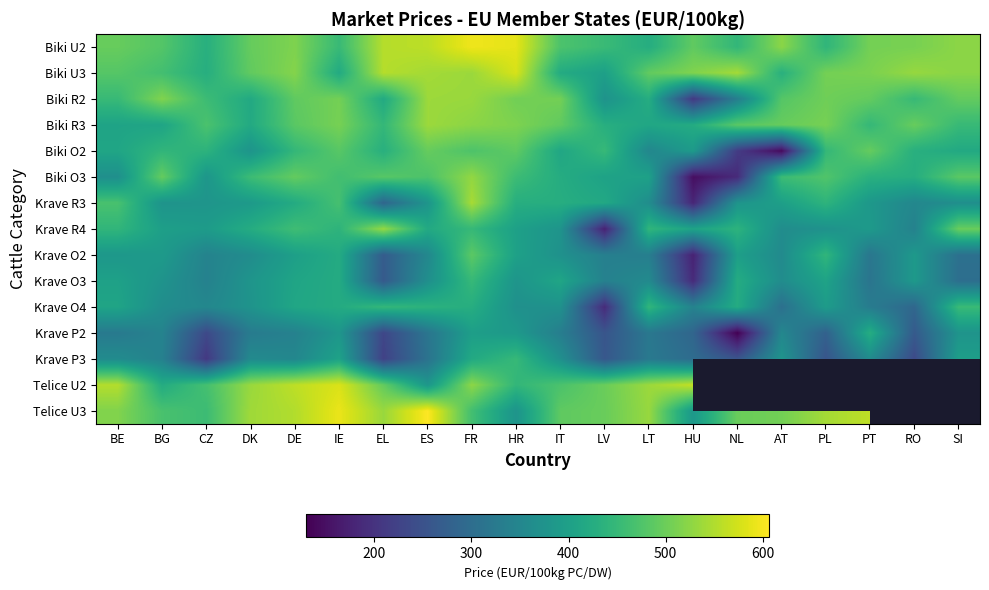

Rank the categories by Krave O2 value from lowest to highest.

HU, EL, SI, PT, LT, LV, CZ, ES, AT, DK, IT, BE, RO, BG, NL, DE, HR, IE, PL, FR